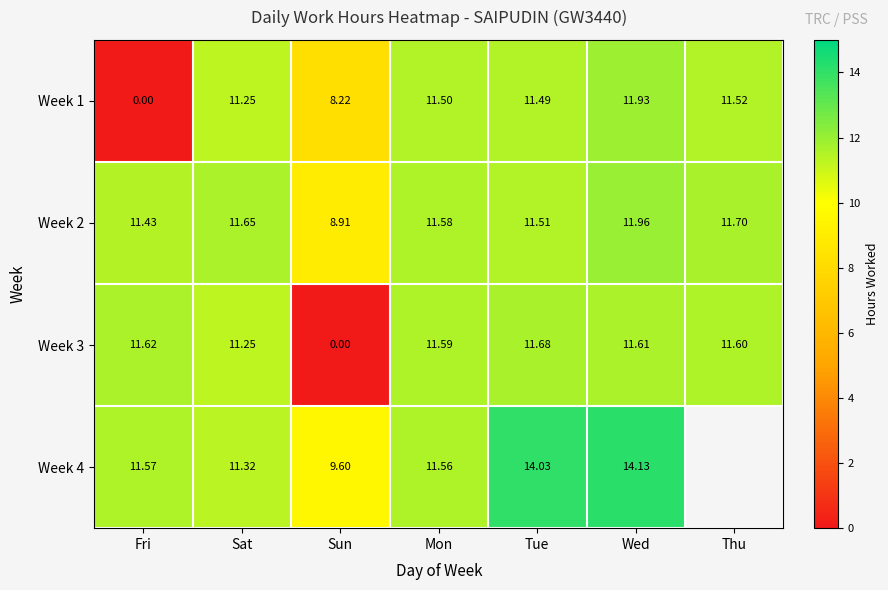

At which category does the chart reach its peak across all series?

Wed